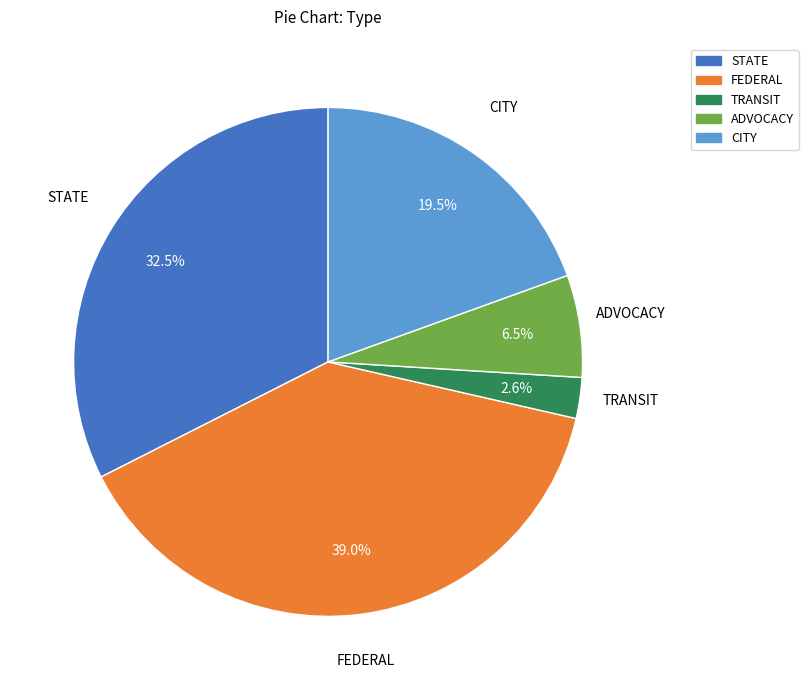

To the nearest percent, what percentage of the pie is FEDERAL?

39%